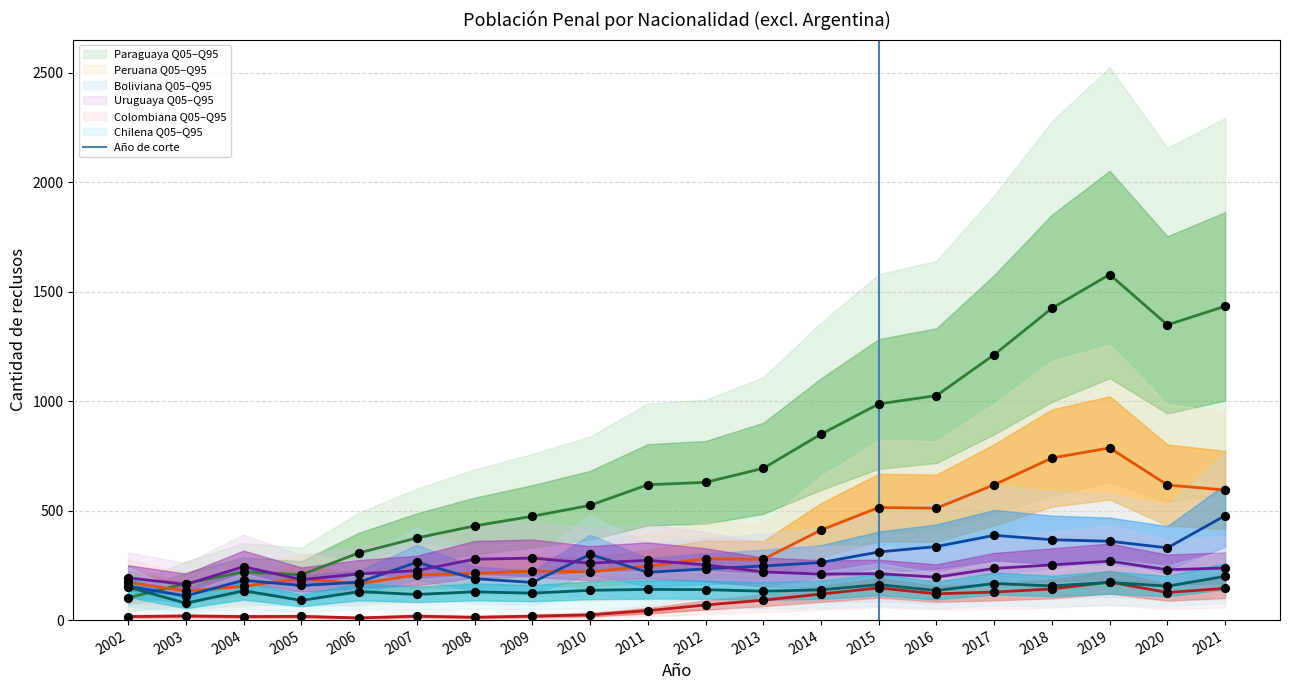

At which category is the sum across all series the highest?

2019